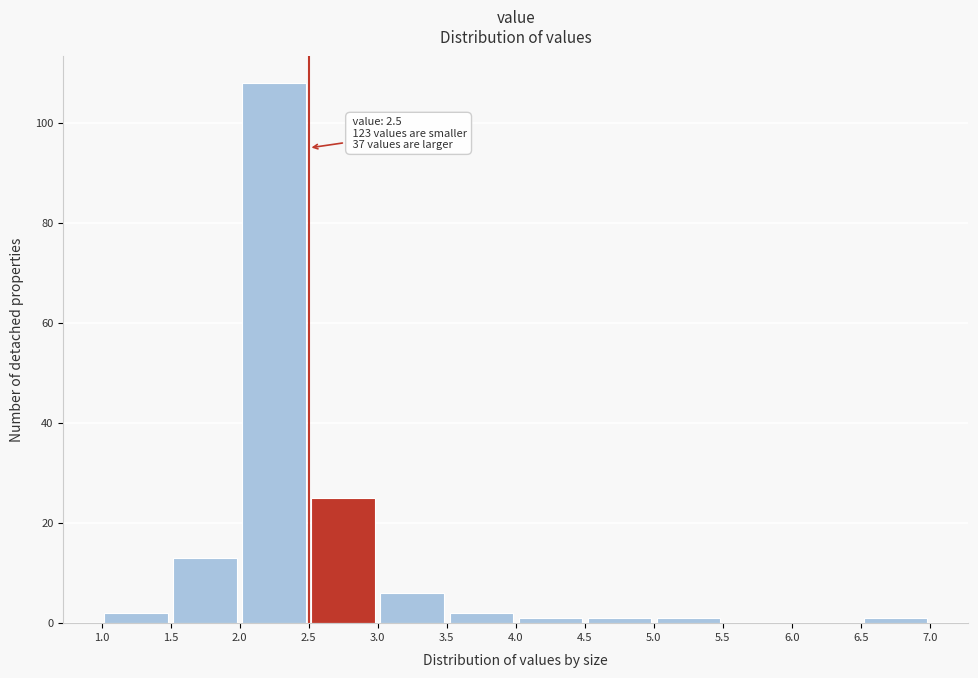

Which range on the x-axis has the tallest bar?

2.0 to 2.5